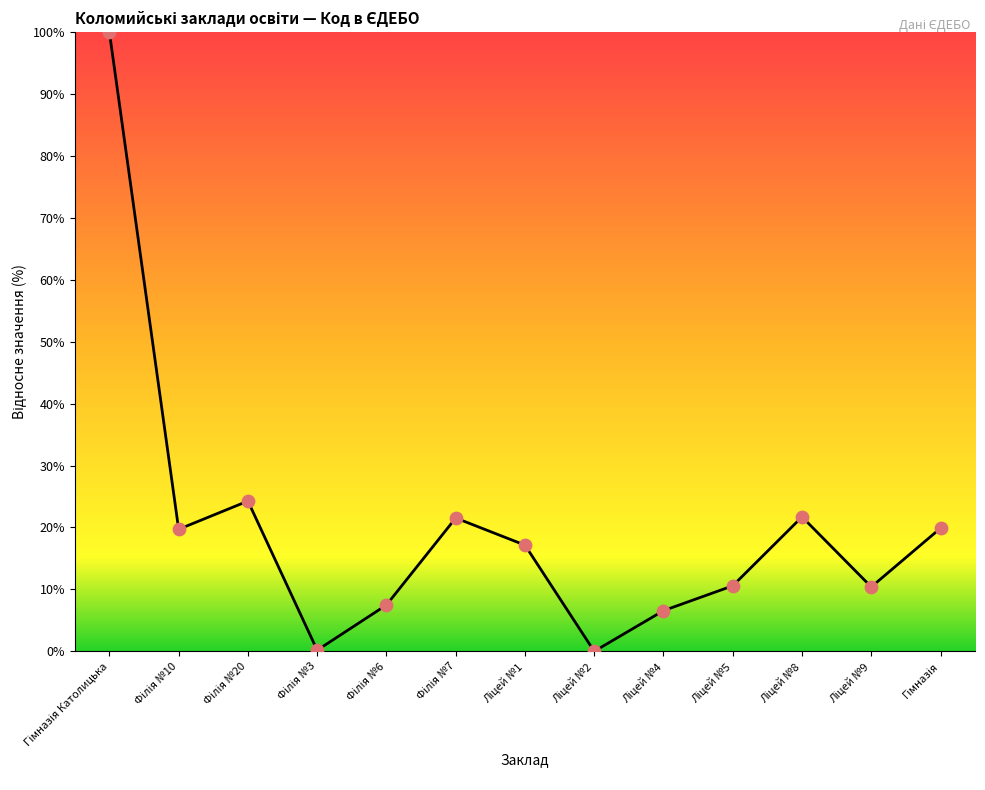

What is the greatest value displayed?

100.0